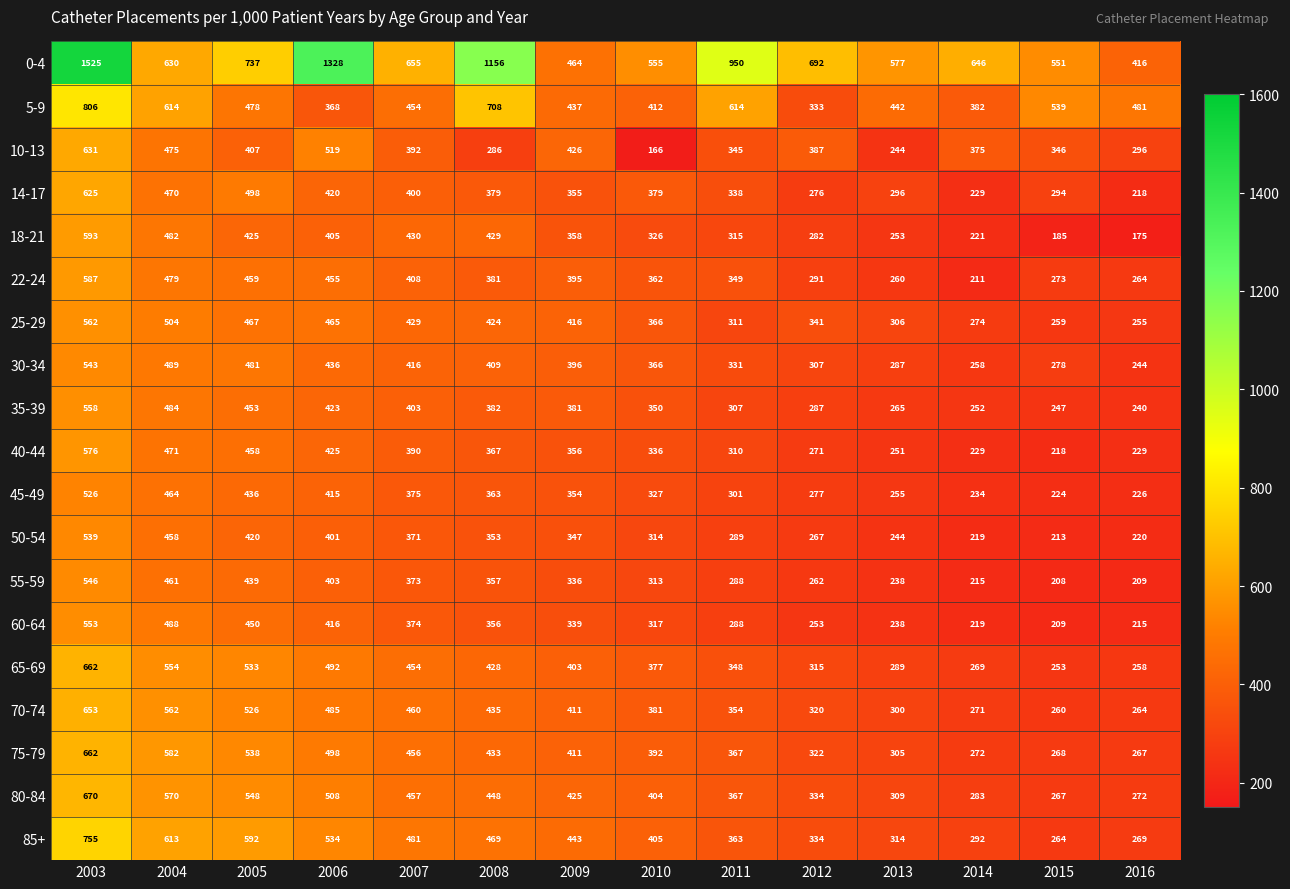

Which series has the largest range (max minus min)?

0-4